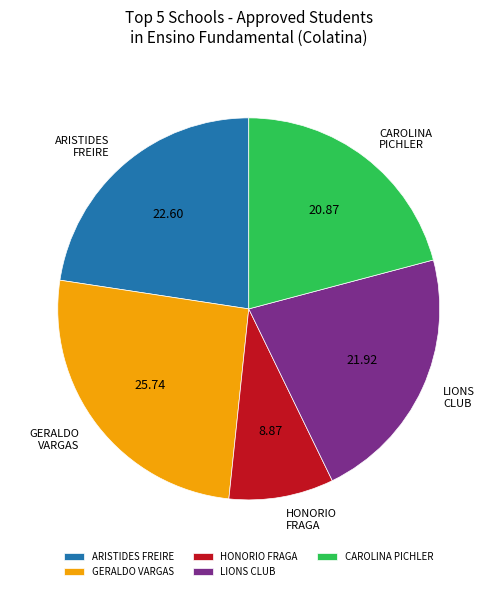

Approximately how many times larger is the value at ARISTIDES FREIRE compared to CAROLINA PICHLER?

1.1